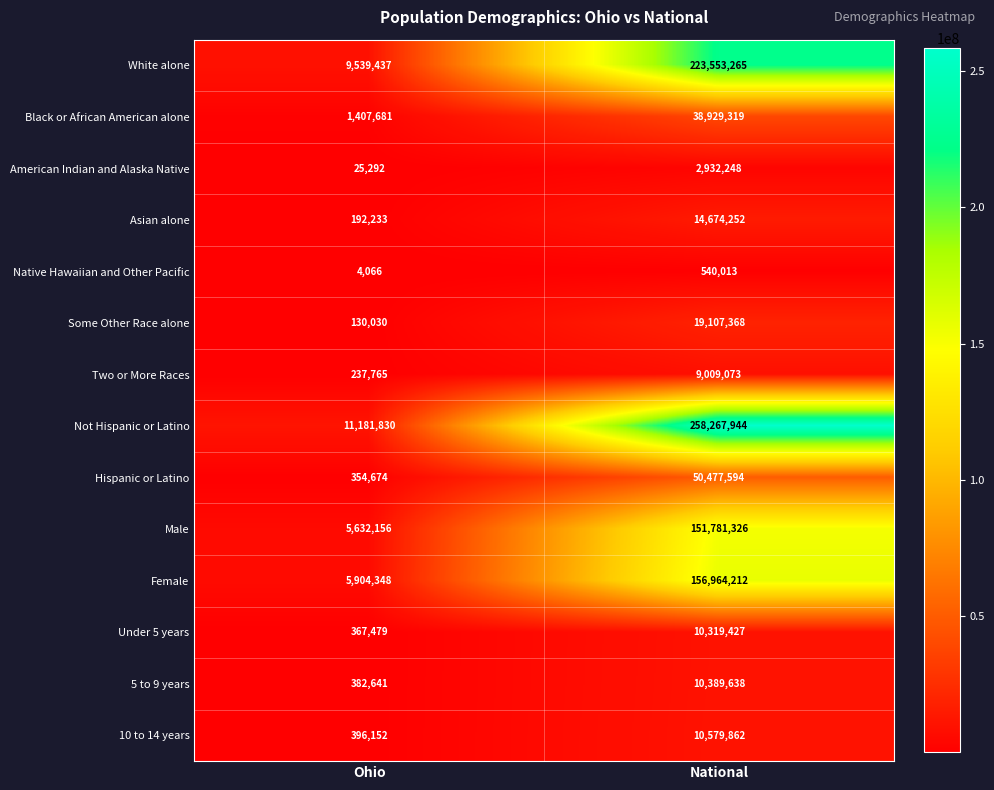

Which series changed the most between Ohio and National?

Not Hispanic or Latino